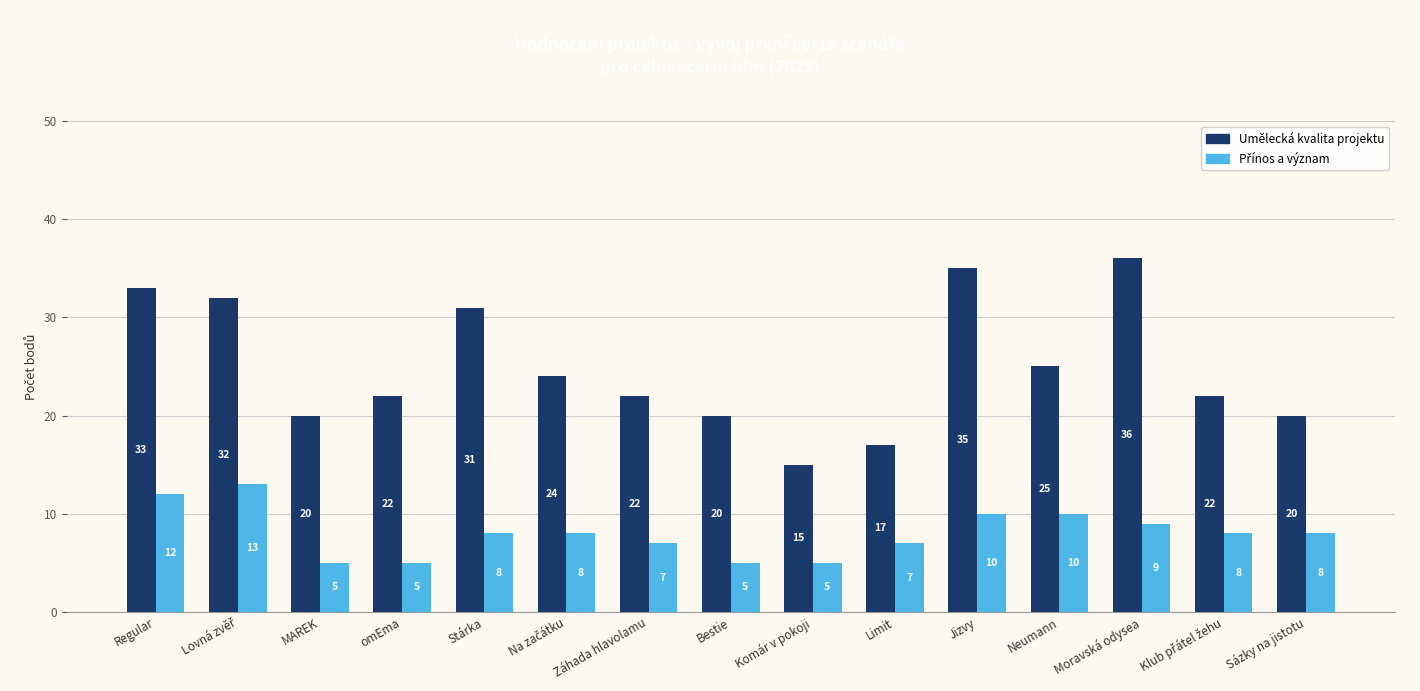

At which label does Umělecká kvalita projektu first exceed 22?

Regular